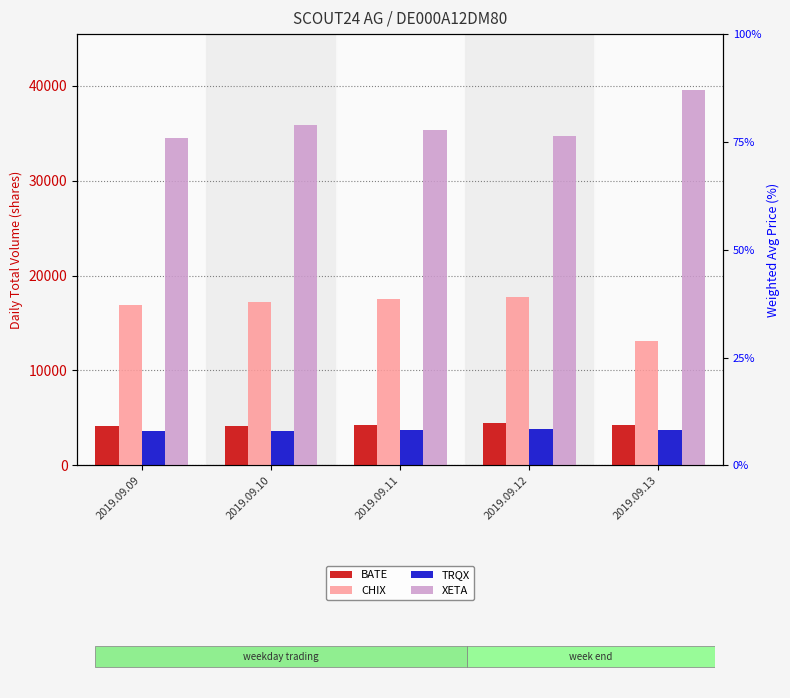

Reading left to right, transcribe all the data shown in this chart.

BATE: 4135	4113	4274	4514	4211
CHIX: 16884	17257	17492	17743	13099
TRQX: 3633	3631	3728	3868	3778
XETA: 34448	35899	35306	34675	39512